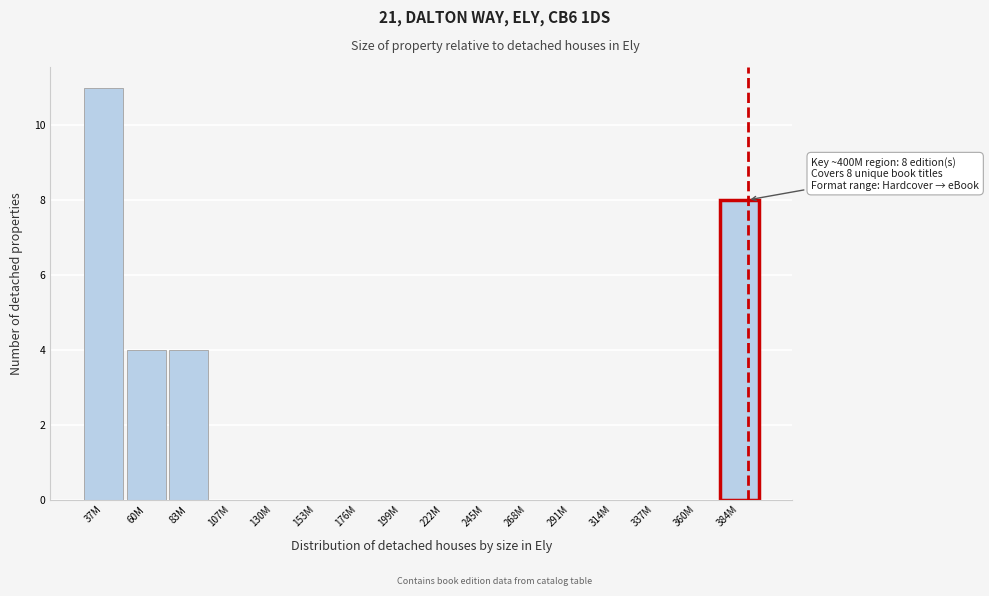

Reading left to right, what are all the values shown in this chart?

37M=11	60M=4	83M=4	107M=0	130M=0	153M=0	176M=0	199M=0	222M=0	245M=0	268M=0	291M=0	314M=0	337M=0	360M=0	384M=8